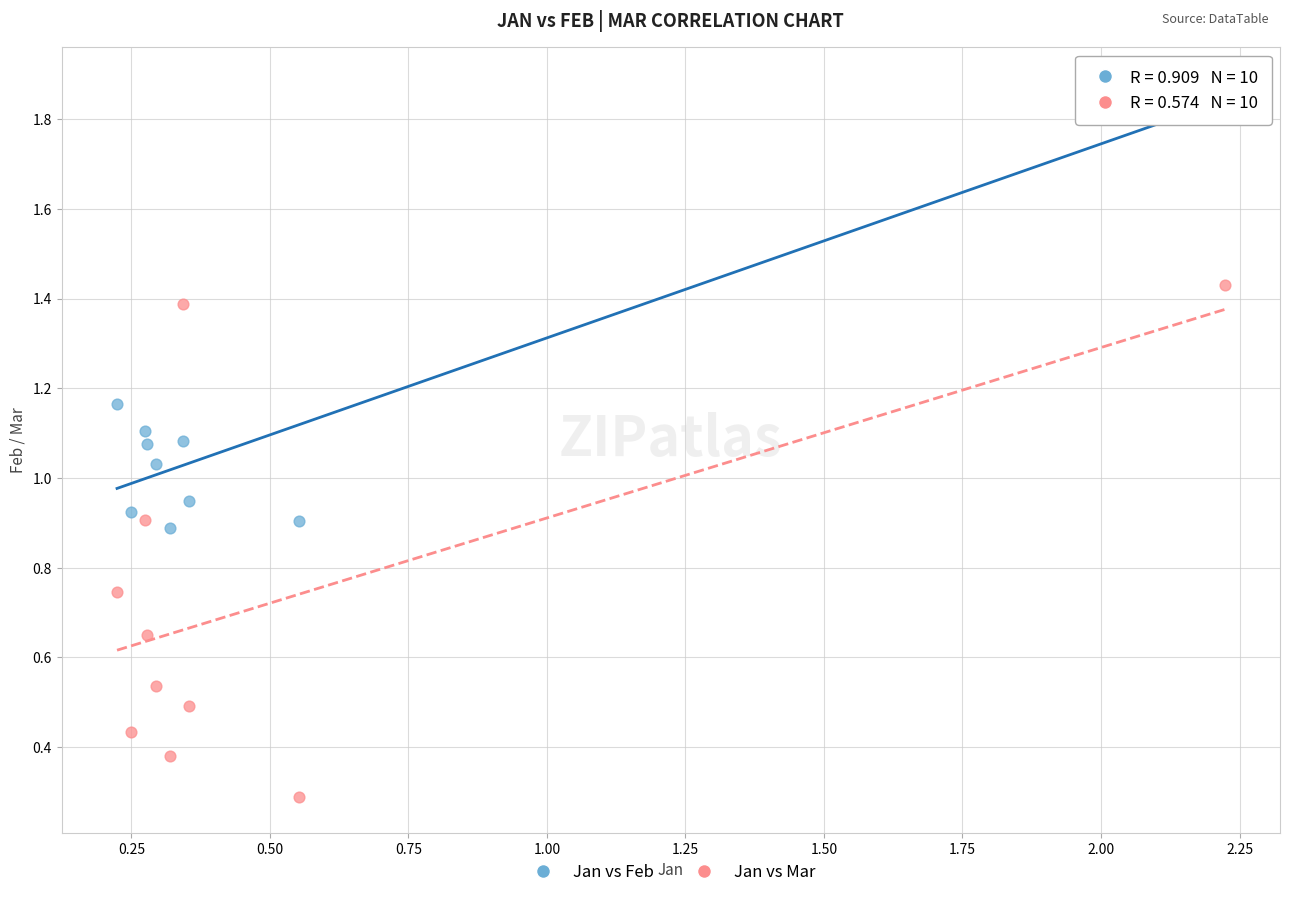

Which series reaches the maximum Y coordinate?

Jan vs Feb